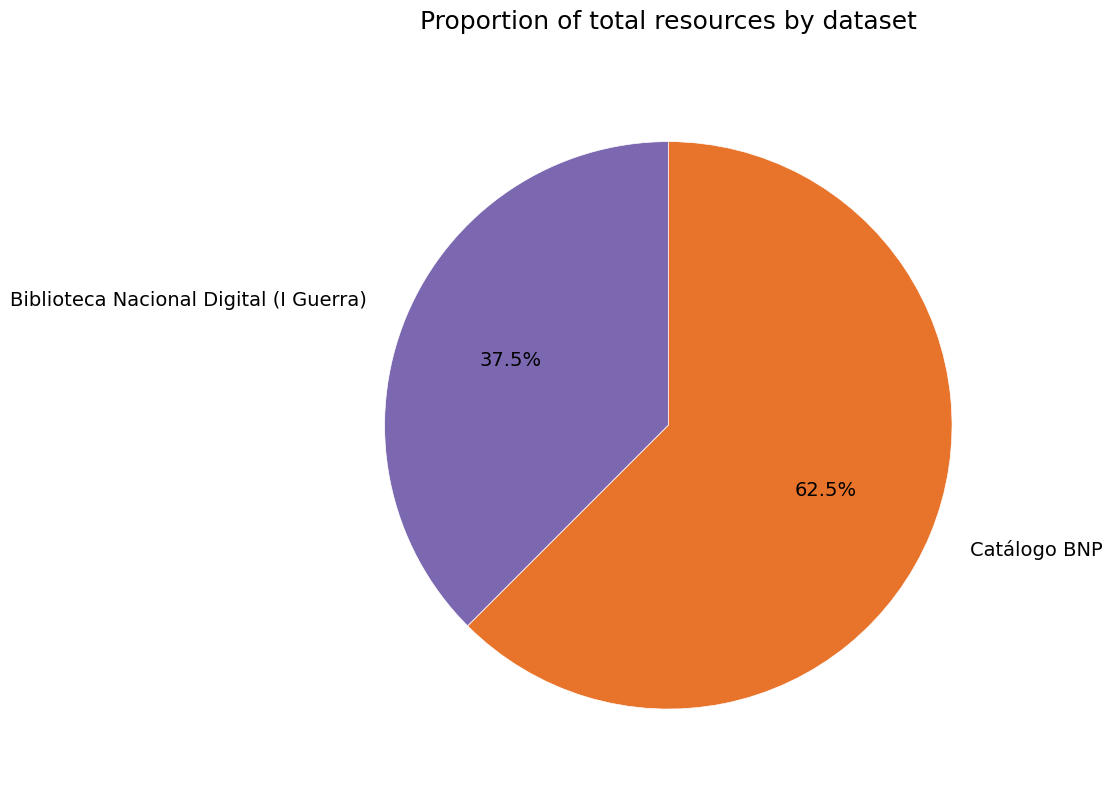

Is it true that Catálogo BNP is 73% of the pie?

False